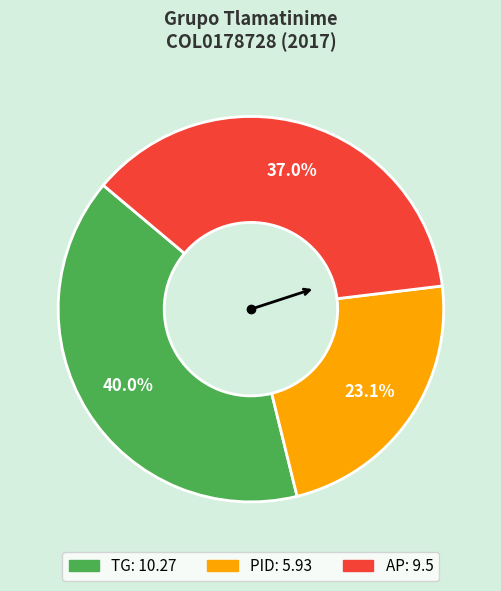

To the nearest percent, what is the combined percentage of PID and AP?

60%